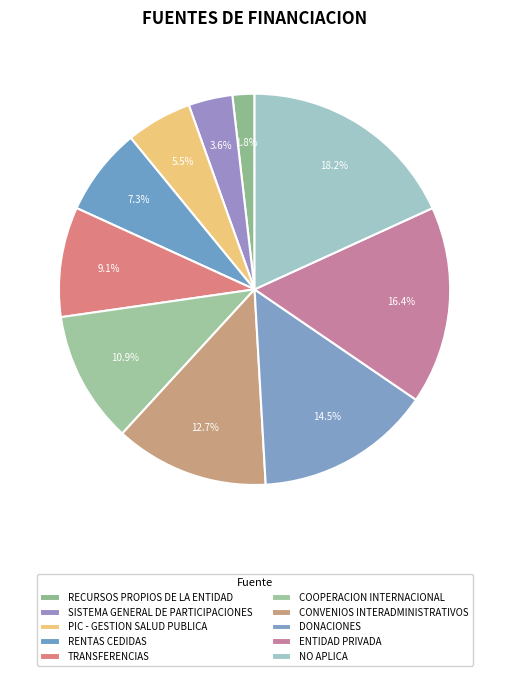

To the nearest percent, what percentage of the pie is NO APLICA?

18%